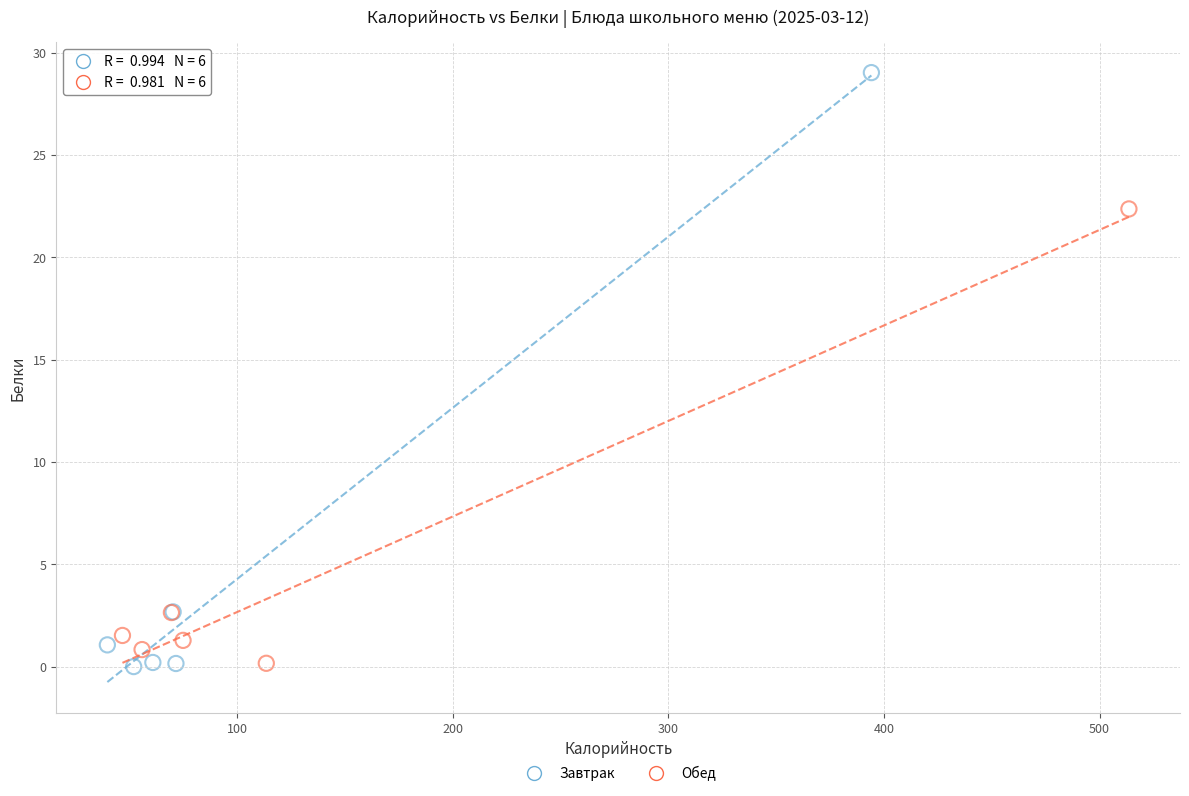

What are all the series names shown in the legend?

Завтрак, Обед